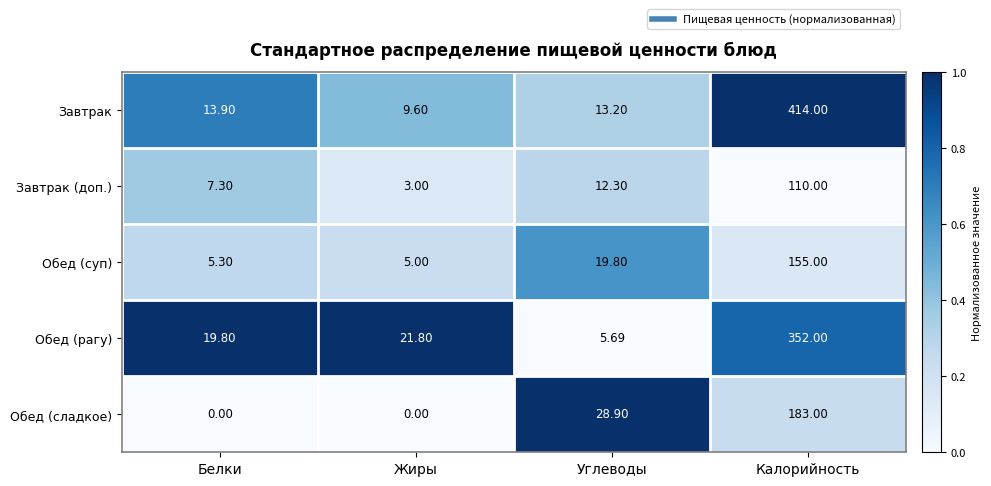

Which series has the widest spread of values?

Завтрак